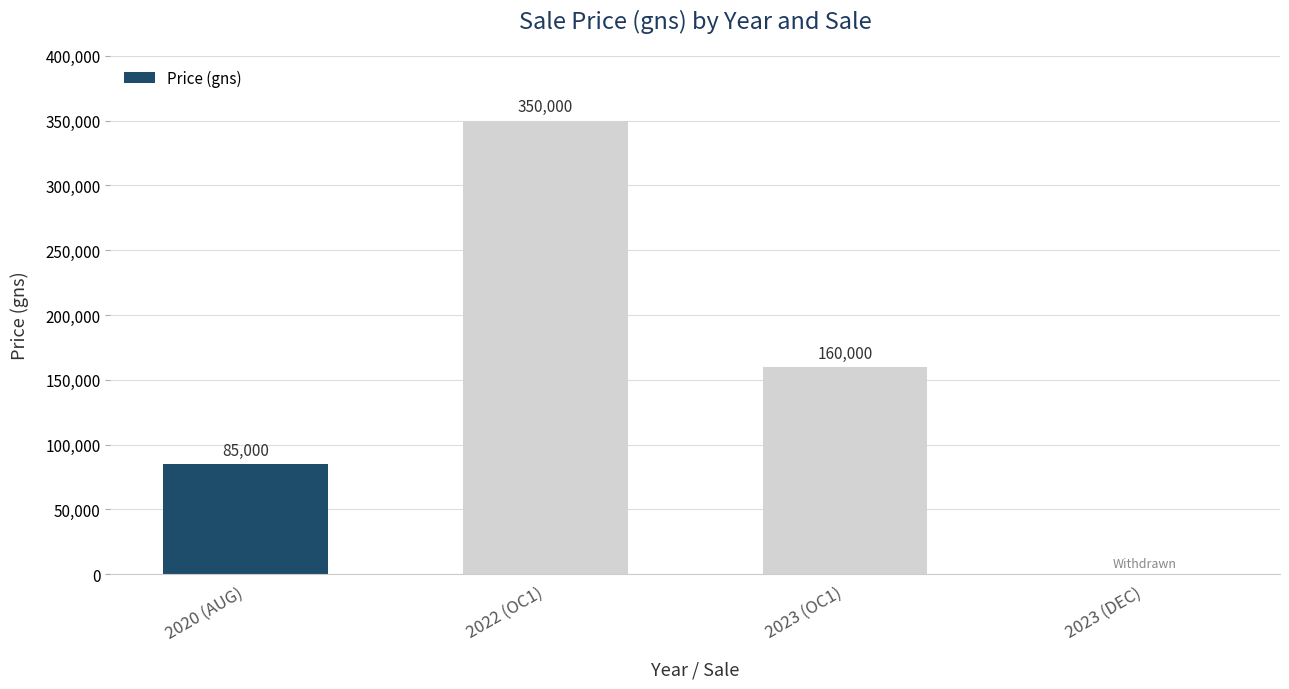

What is the sum of all values?

595000